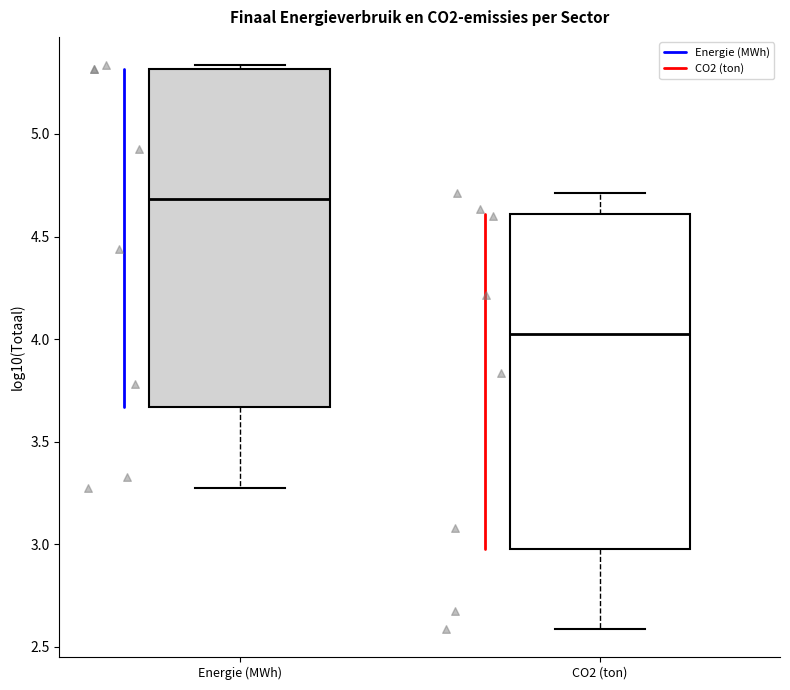

Where is the upper edge of the box for Energie (MWh) on the y-axis? The values are not printed on the chart, so give them approximately, as read against the axis.

5.30